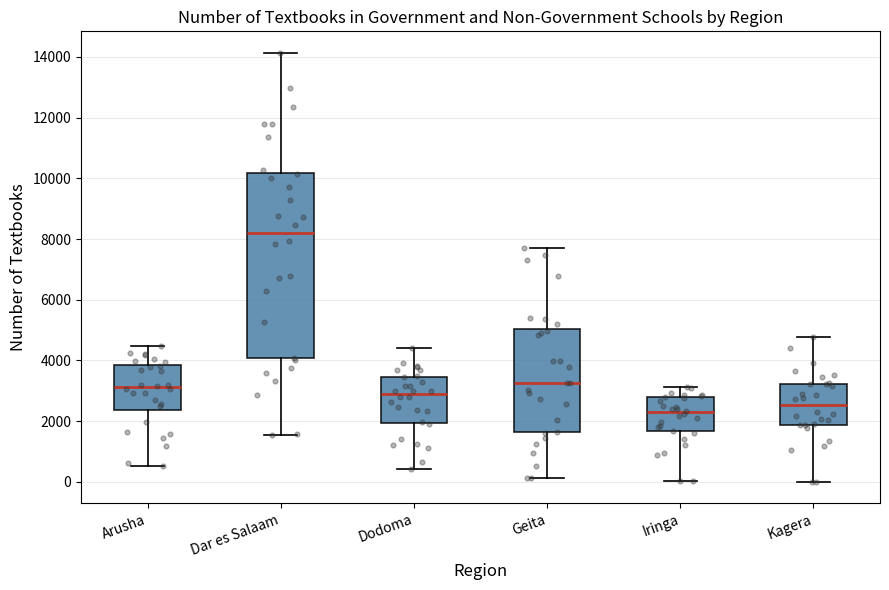

Which box is the tallest, from its lower edge to its upper edge?

Dar es Salaam